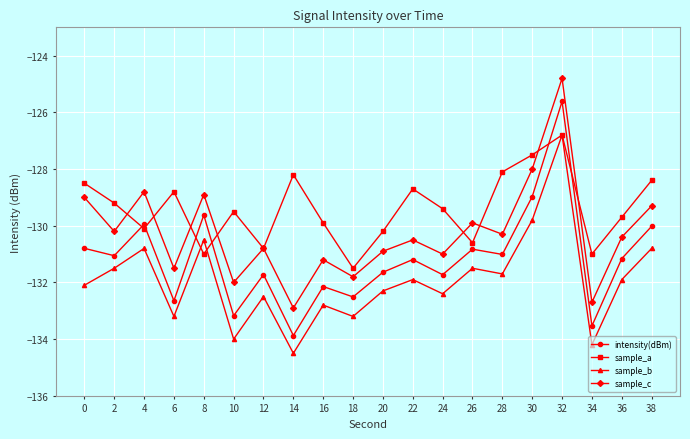

The intensity(dBm) series shows -26.8 at 38. True or false?

False